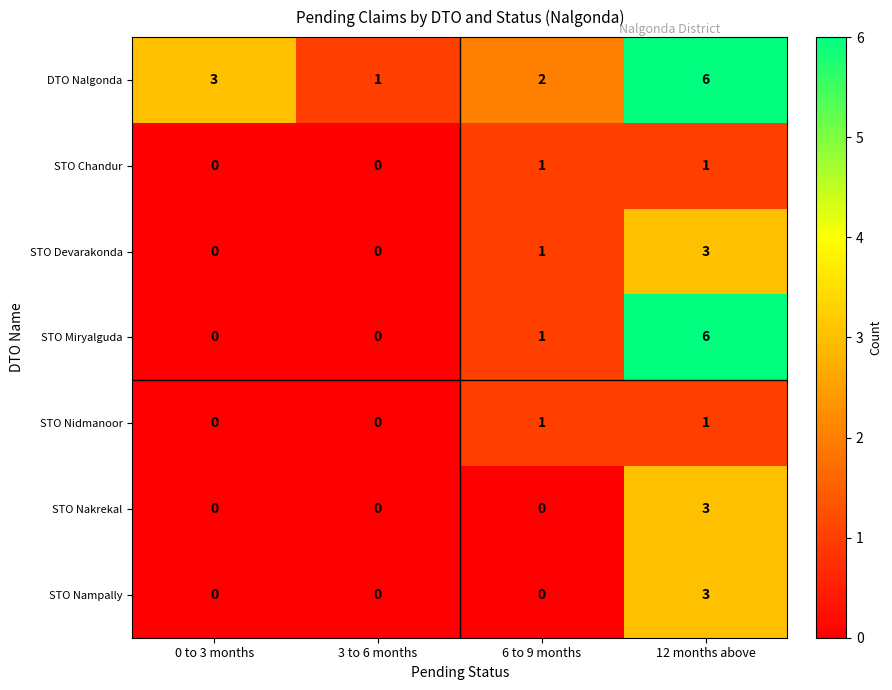

Reading left to right, what are all the values shown in this chart?

DTO Nalgonda: 0 to 3 months=3	3 to 6 months=1	6 to 9 months=2	12 months above=6
STO Chandur: 0 to 3 months=0	3 to 6 months=0	6 to 9 months=1	12 months above=1
STO Devarakonda: 0 to 3 months=0	3 to 6 months=0	6 to 9 months=1	12 months above=3
STO Miryalguda: 0 to 3 months=0	3 to 6 months=0	6 to 9 months=1	12 months above=6
STO Nidmanoor: 0 to 3 months=0	3 to 6 months=0	6 to 9 months=1	12 months above=1
STO Nakrekal: 0 to 3 months=0	3 to 6 months=0	6 to 9 months=0	12 months above=3
STO Nampally: 0 to 3 months=0	3 to 6 months=0	6 to 9 months=0	12 months above=3